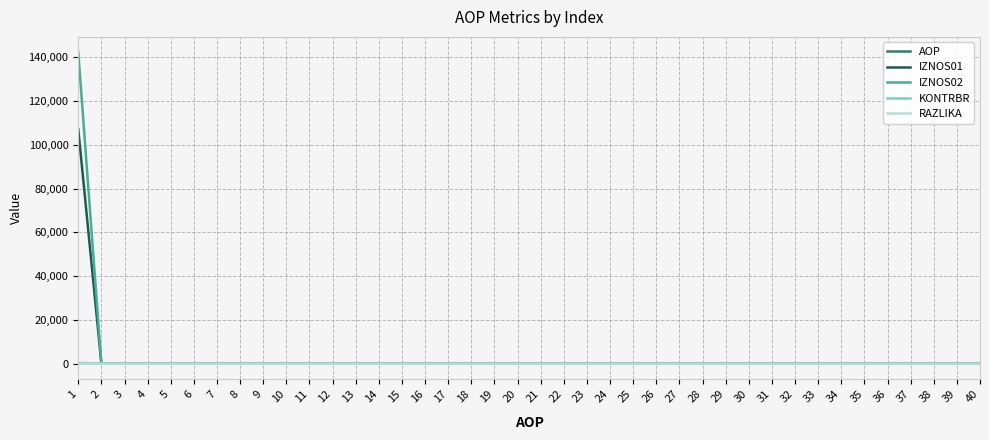

What are all the series names shown in the legend?

AOP, IZNOS01, IZNOS02, KONTRBR, RAZLIKA